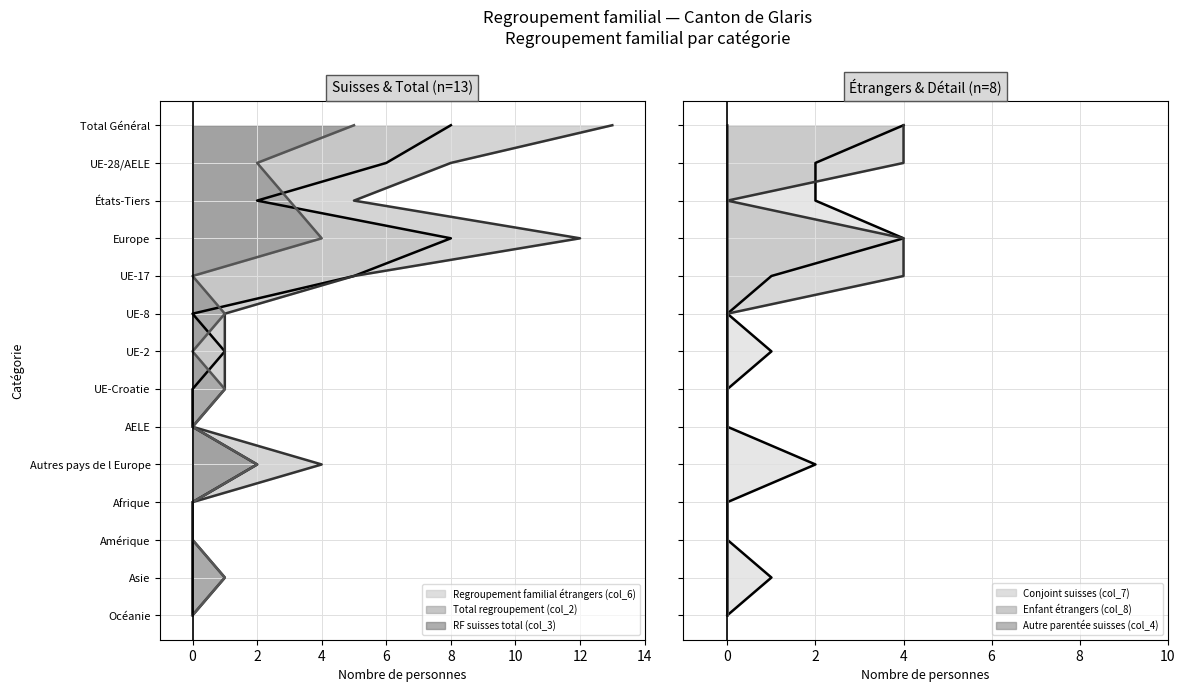

Is the value of Regroupement familial étrangers (col_6) at Afrique greater than the value of Total regroupement (col_2) at UE-28/AELE?

No